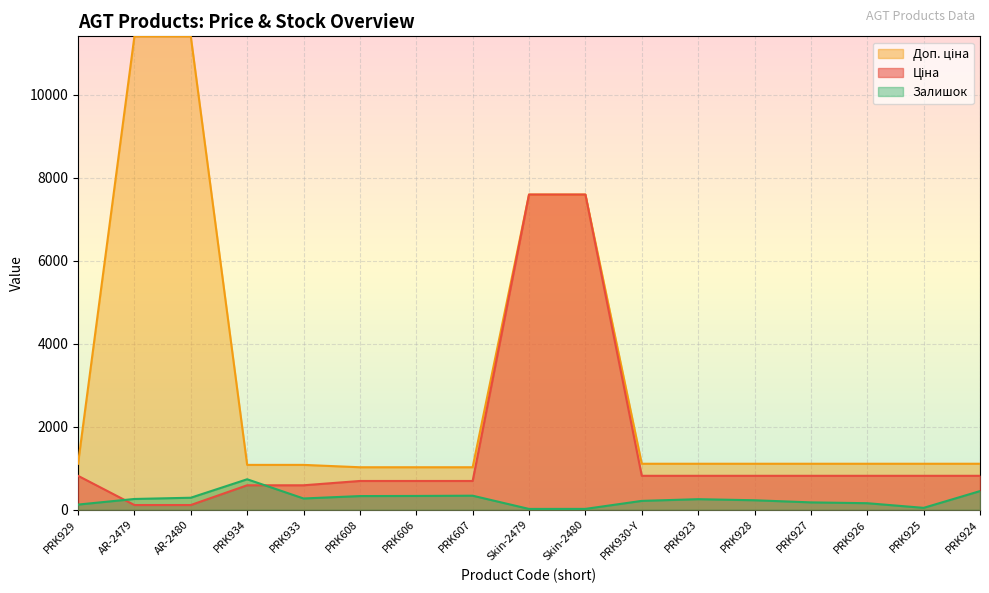

Is the value of Залишок at PRK933 greater than the value of Доп. ціна at AR-2480?

No